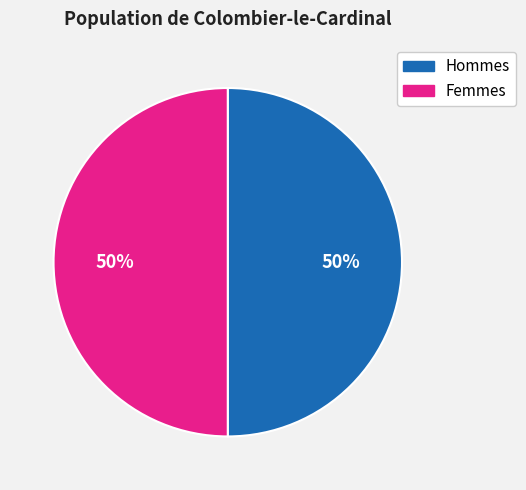

Count the number of slices in the pie.

2